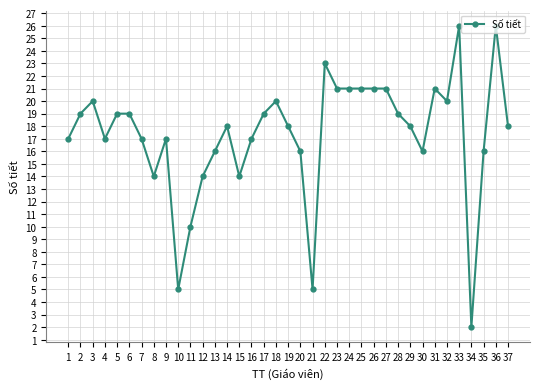

Reading left to right, list all the values displayed in this chart.

1=17	2=19	3=20	4=17	5=19	6=19	7=17	8=14	9=17	10=5	11=10	12=14	13=16	14=18	15=14	16=17	17=19	18=20	19=18	20=16	21=5	22=23	23=21	24=21	25=21	26=21	27=21	28=19	29=18	30=16	31=21	32=20	33=26	34=2	35=16	36=26	37=18